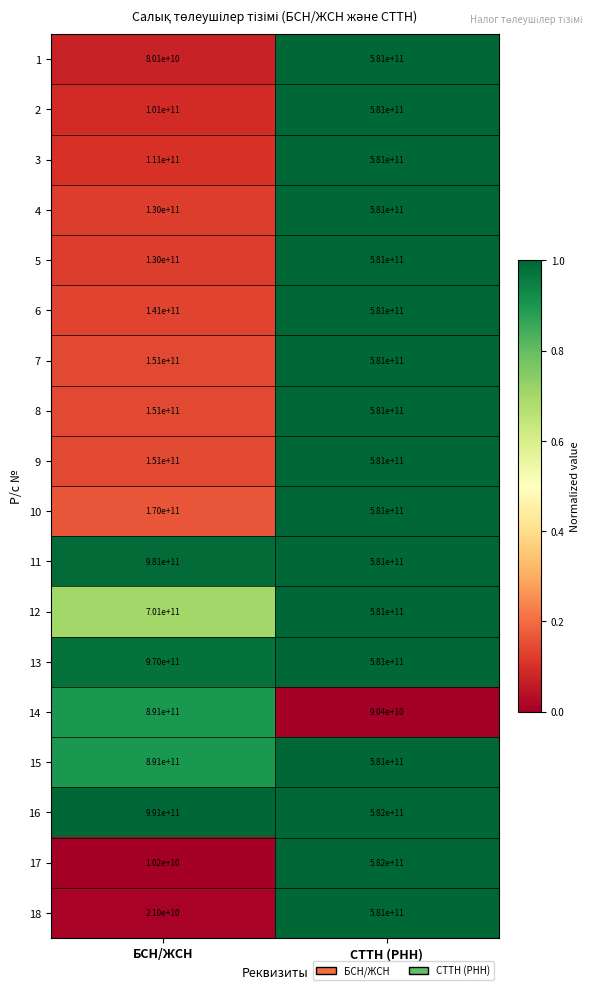

Count the number of categories in the chart.

2